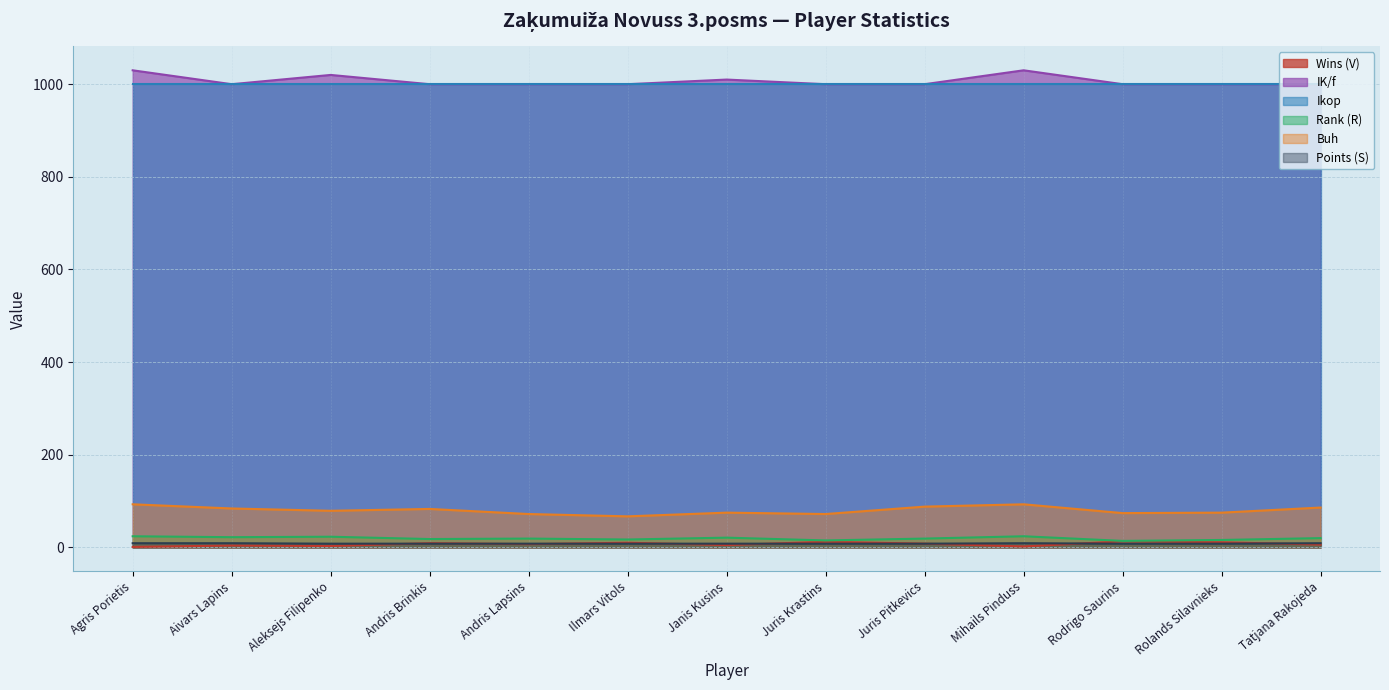

What is the label of the 2nd point from the right?

Rolands Silavnieks